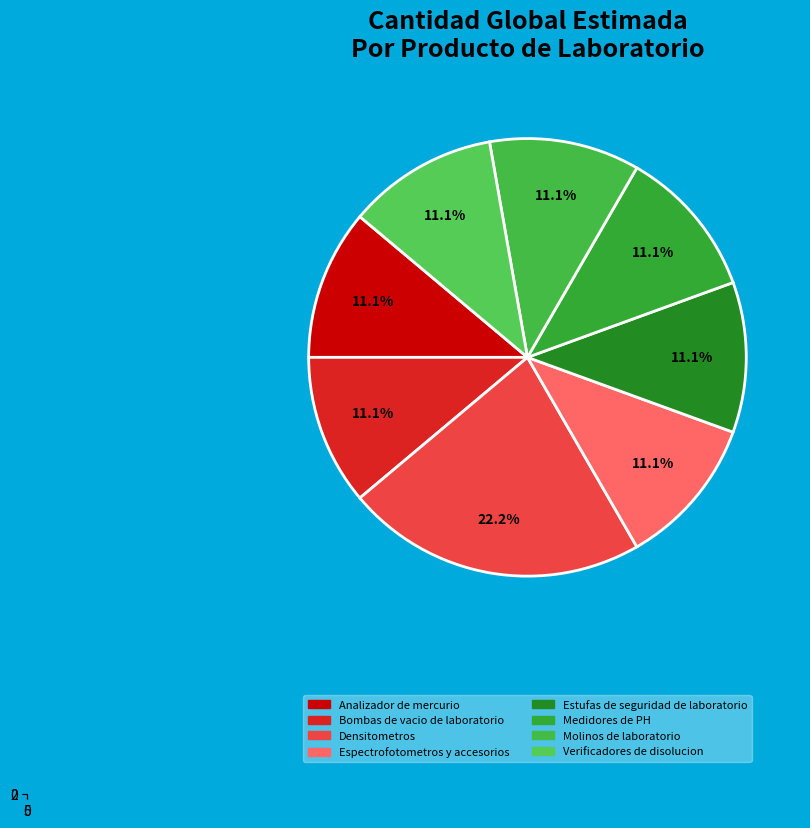

To the nearest percent, what is the difference between the largest and smallest slice percentages?

11%